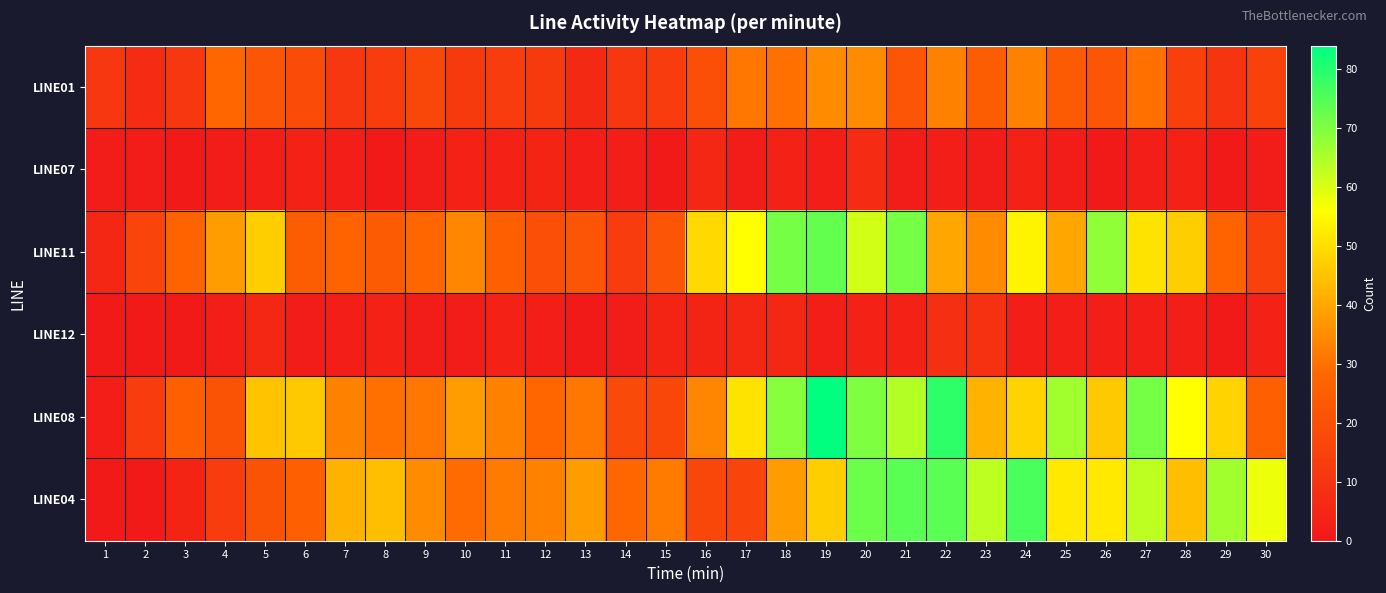

At which category is the sum across all series the highest?

20